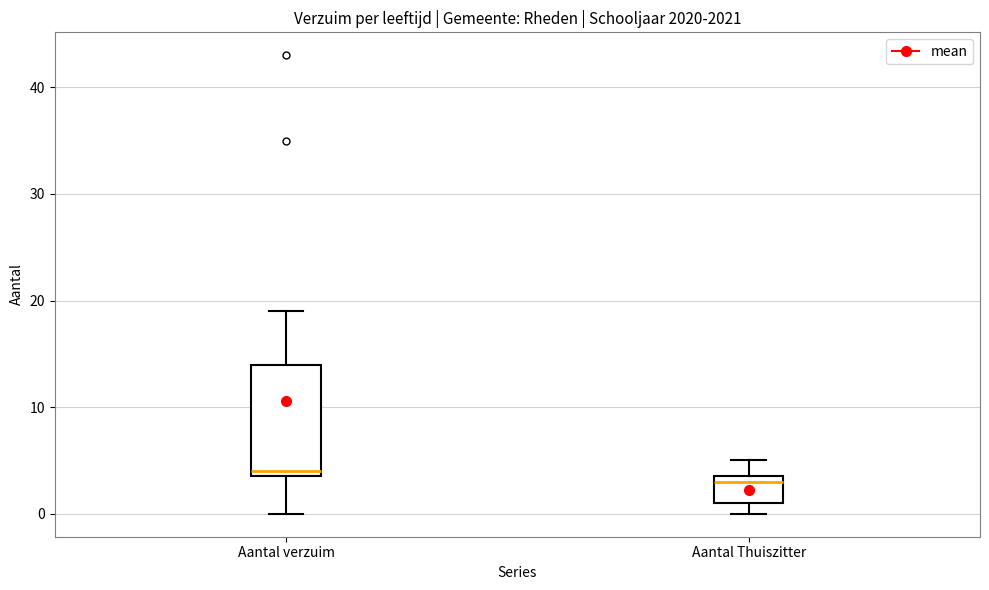

Where is the lower edge of the box for Aantal verzuim on the y-axis? The values are not printed on the chart, so give them approximately, as read against the axis.

4